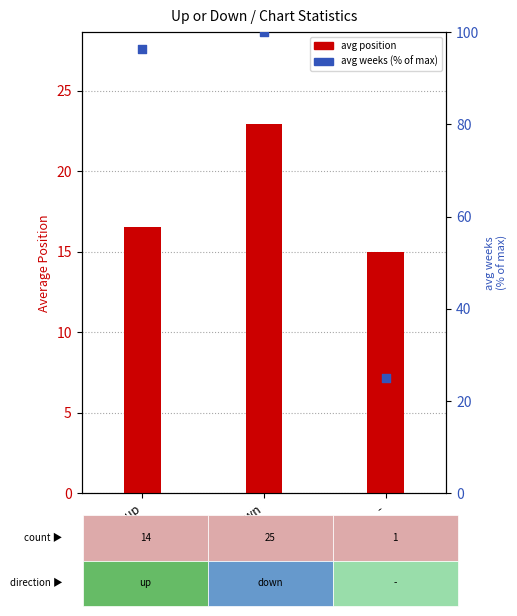

What is the total value across all series at up?

113.0